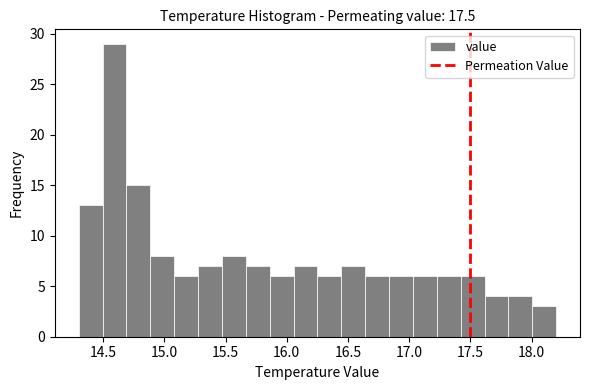

Read against the x-axis, roughly where is the centre of the tallest bar?

14.60